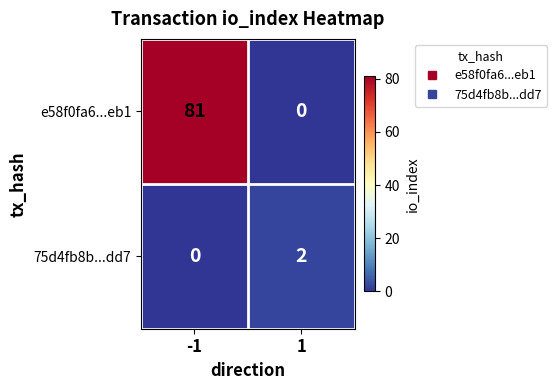

Reading left to right, extract all data points from this chart.

e58f0fa6...eb1: -1=81	1=0
75d4fb8b...dd7: -1=0	1=2